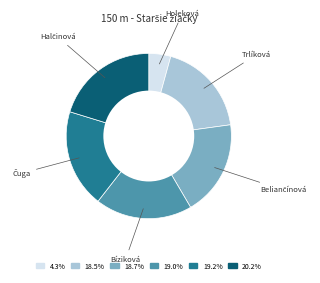

Is there any slice that represents more than half of the pie?

No